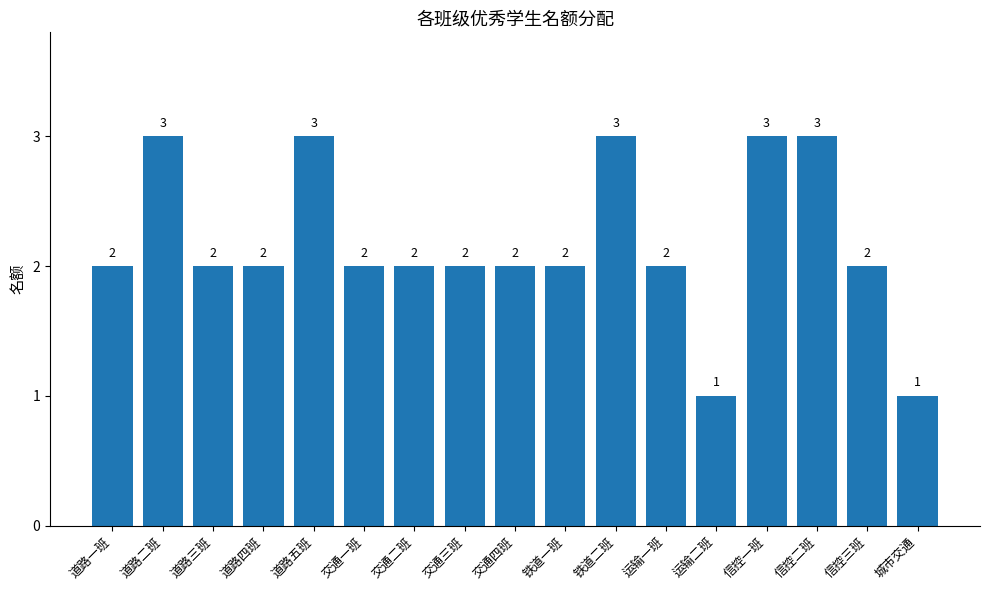

The value at 交通一班 is 2. True or false?

True